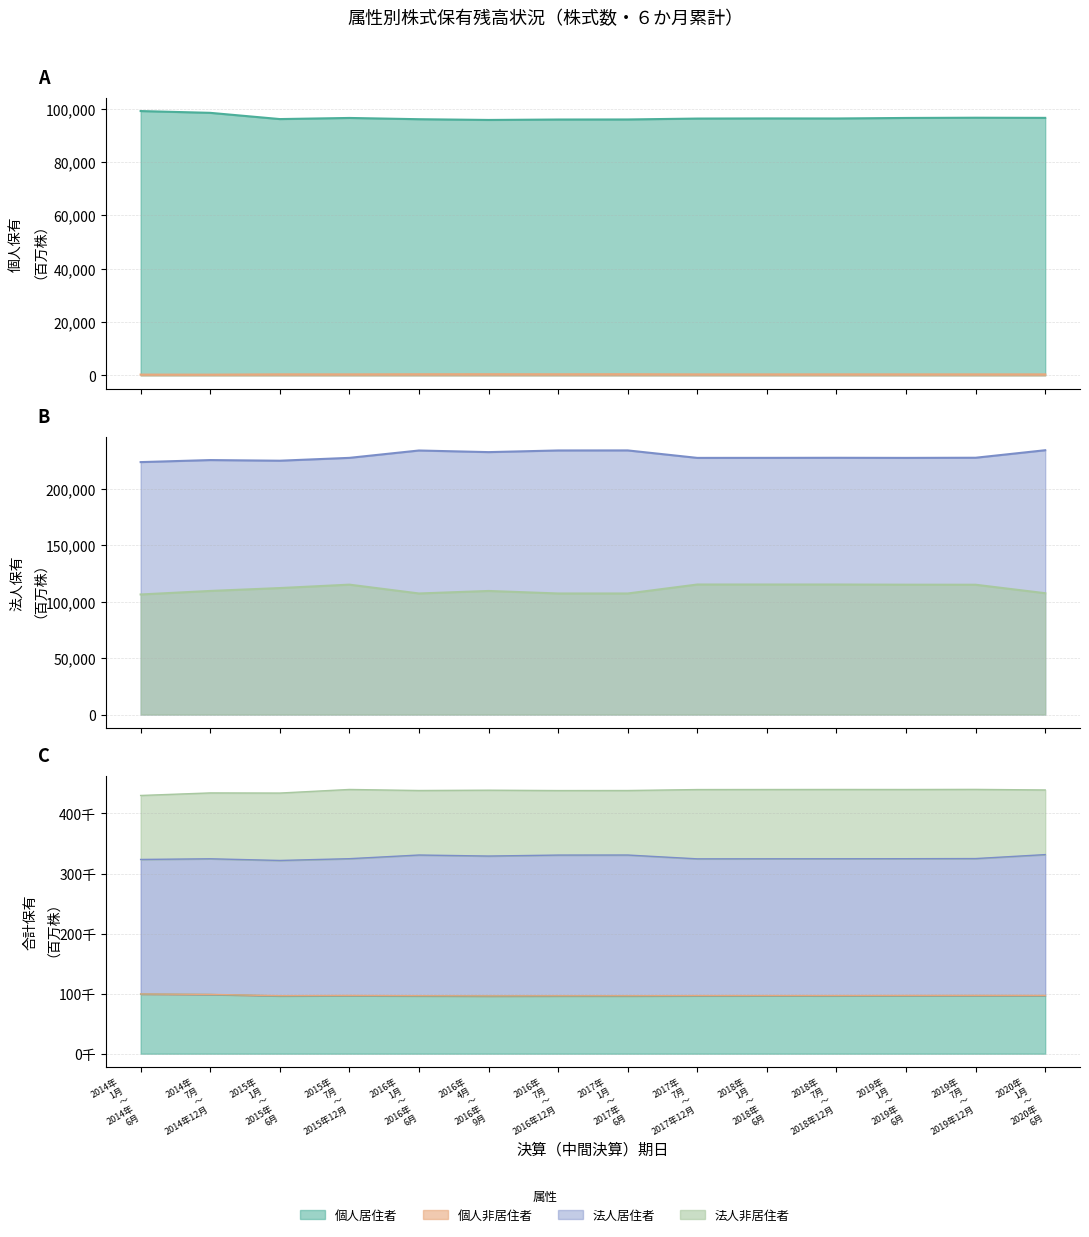

Does the chart have visible grid lines?

Yes